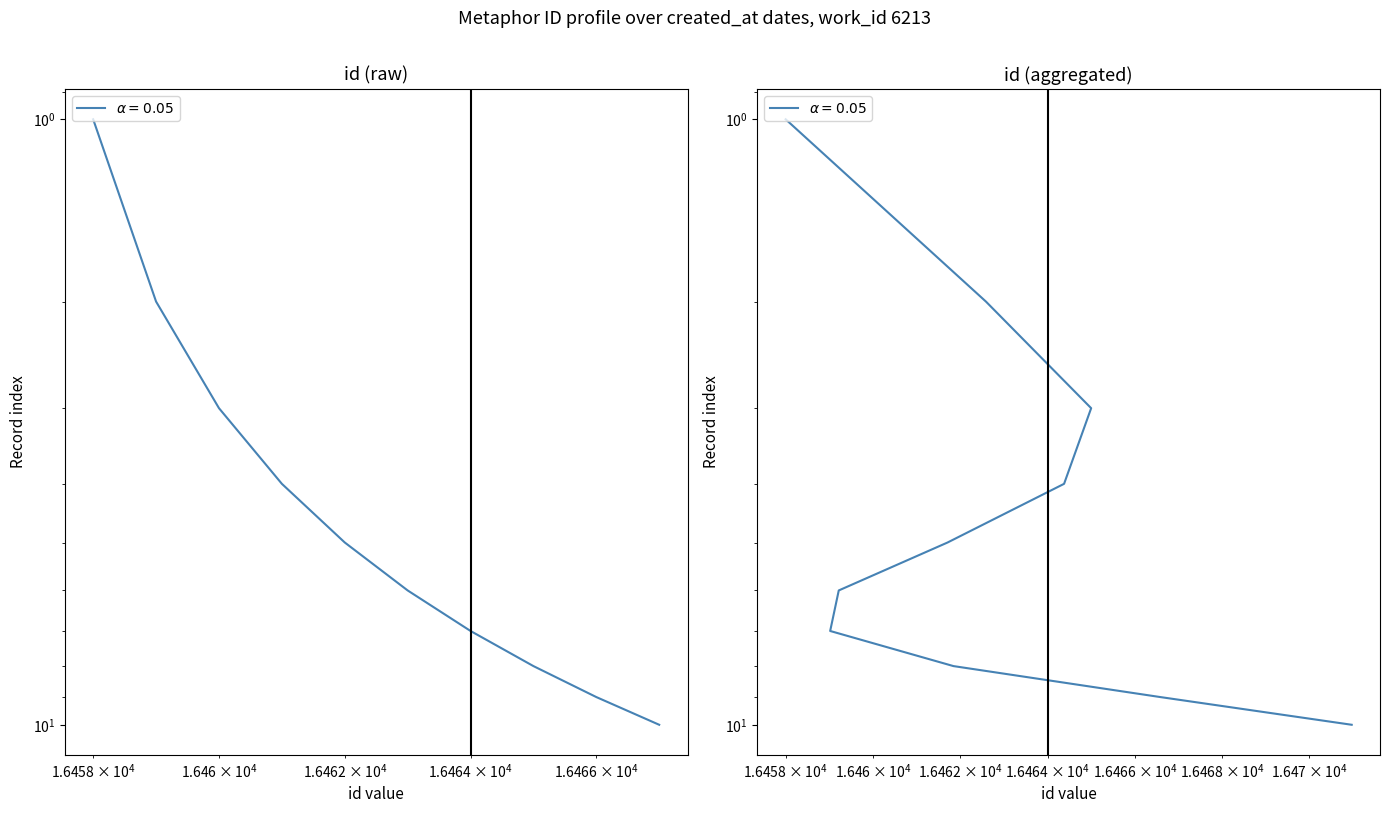

What is the greatest value displayed?

10